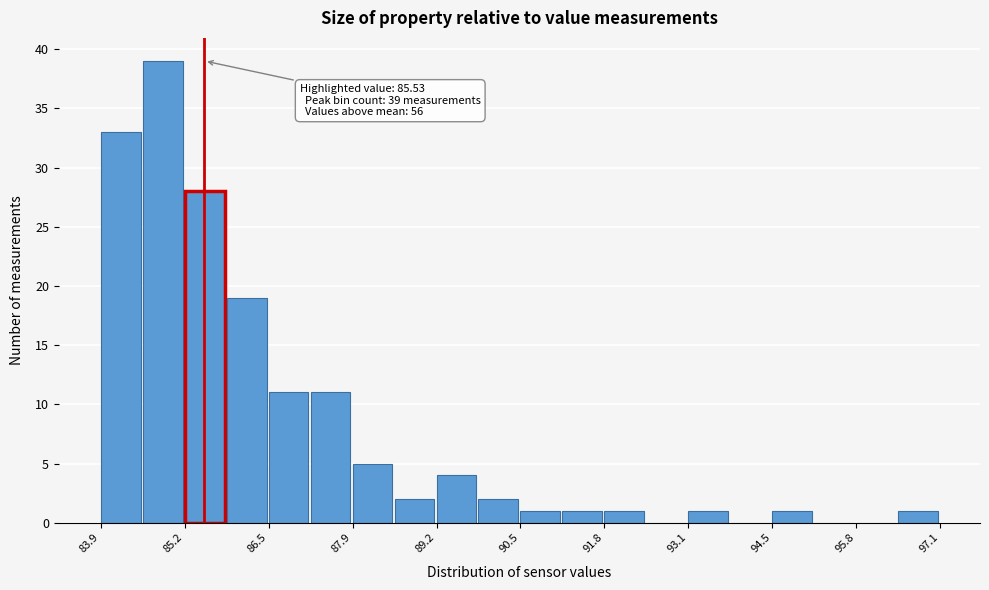

Read against the x-axis, roughly where is the centre of the tallest bar?

84.8